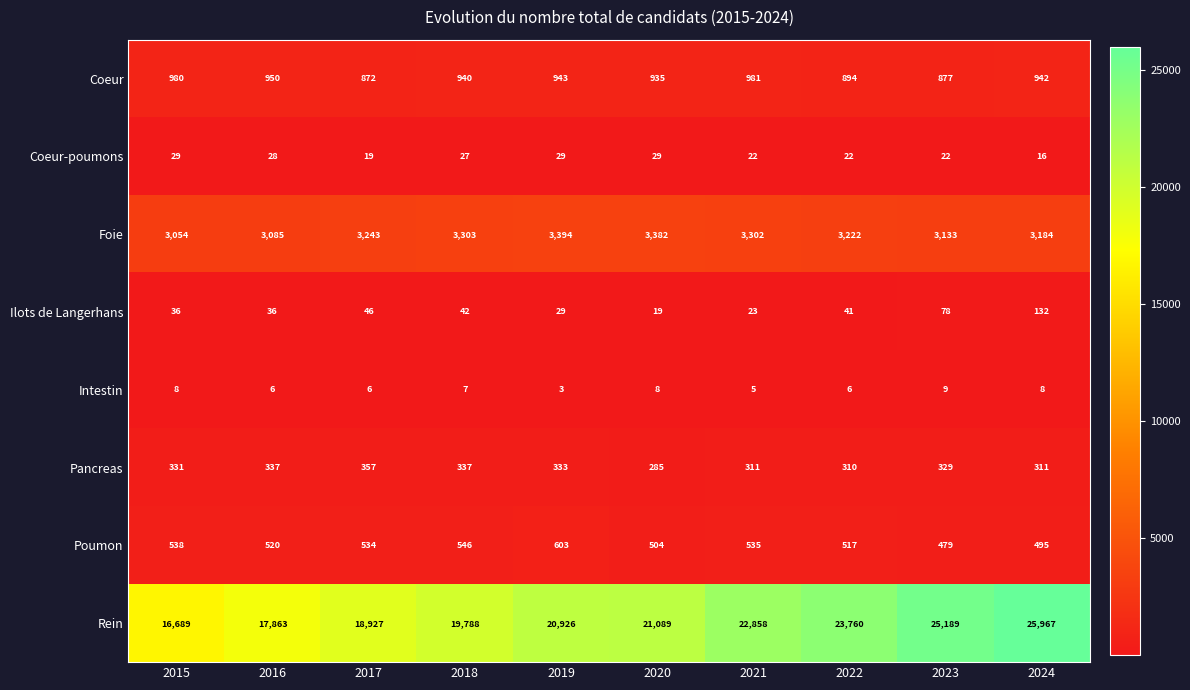

List the series in order of their peak value, highest first.

Rein, Foie, Coeur, Poumon, Pancreas, Ilots de Langerhans, Coeur-poumons, Intestin